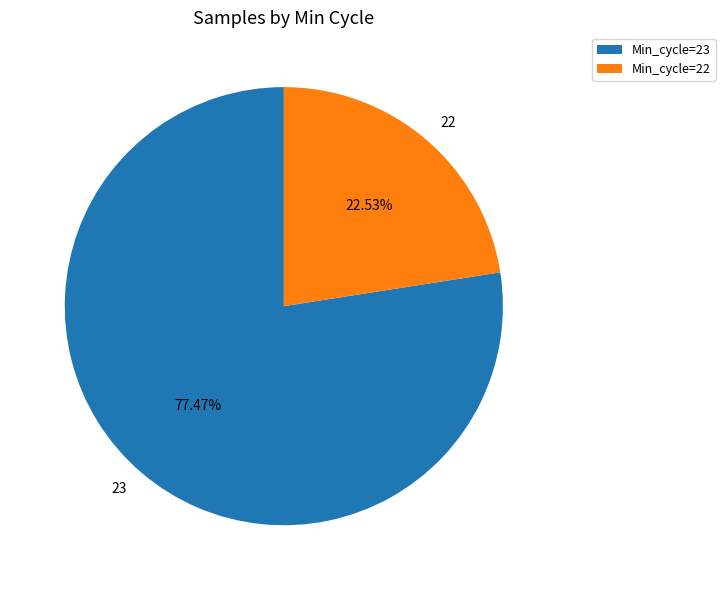

How many slices are in this pie chart?

2